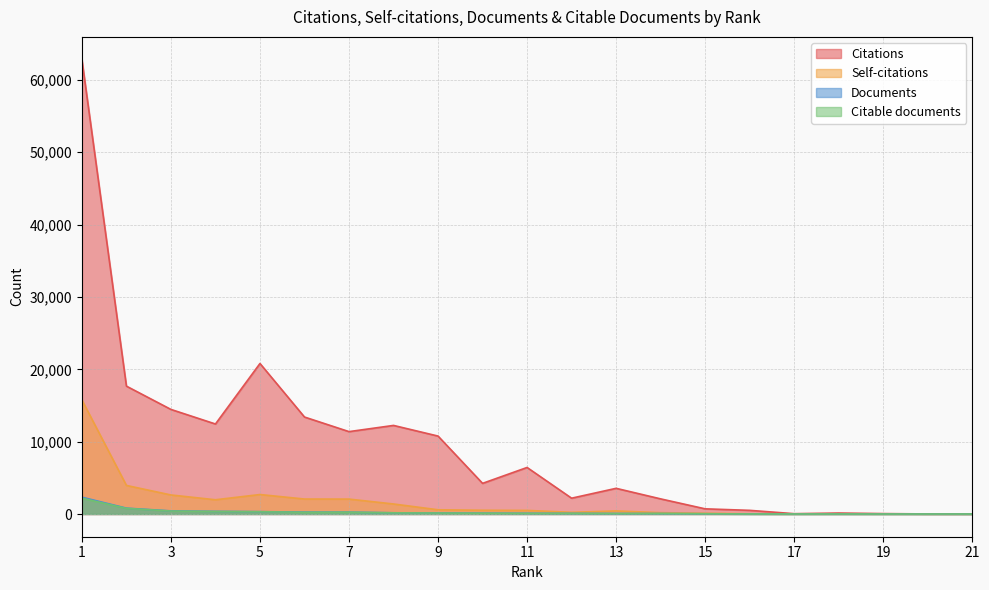

What is the value of the Citable documents point at the 15th from the left?

34